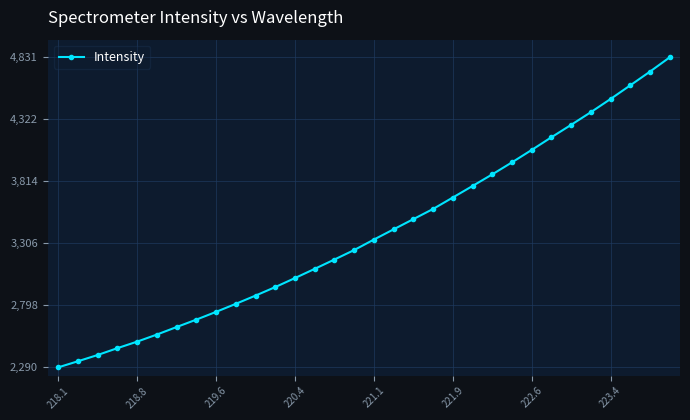

What is the value of the 18th point from the left?

3421.8